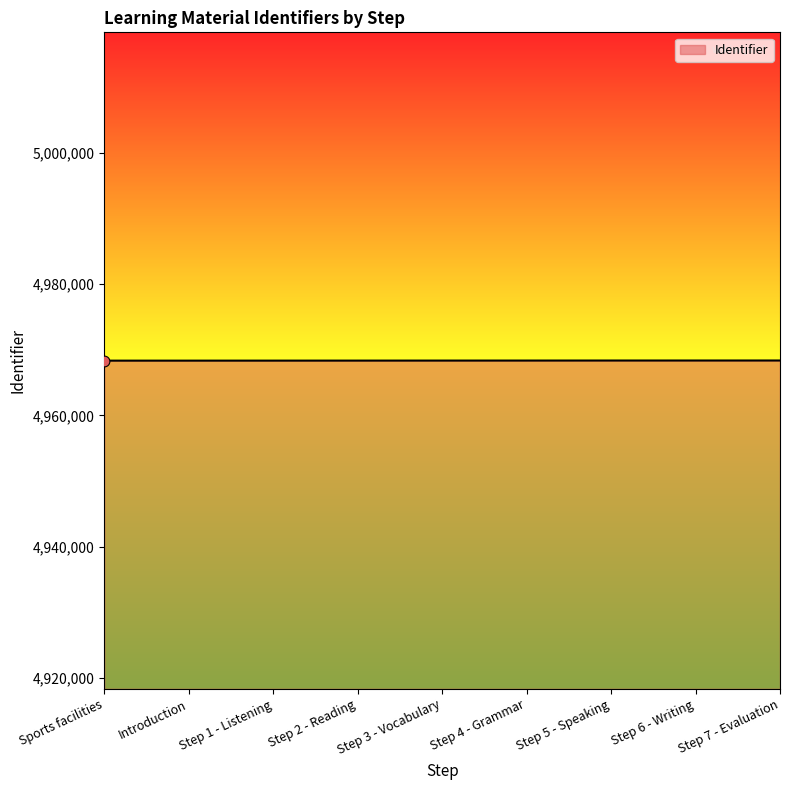

Approximately how many times larger is the value at Step 4 - Grammar compared to Introduction?

1.0